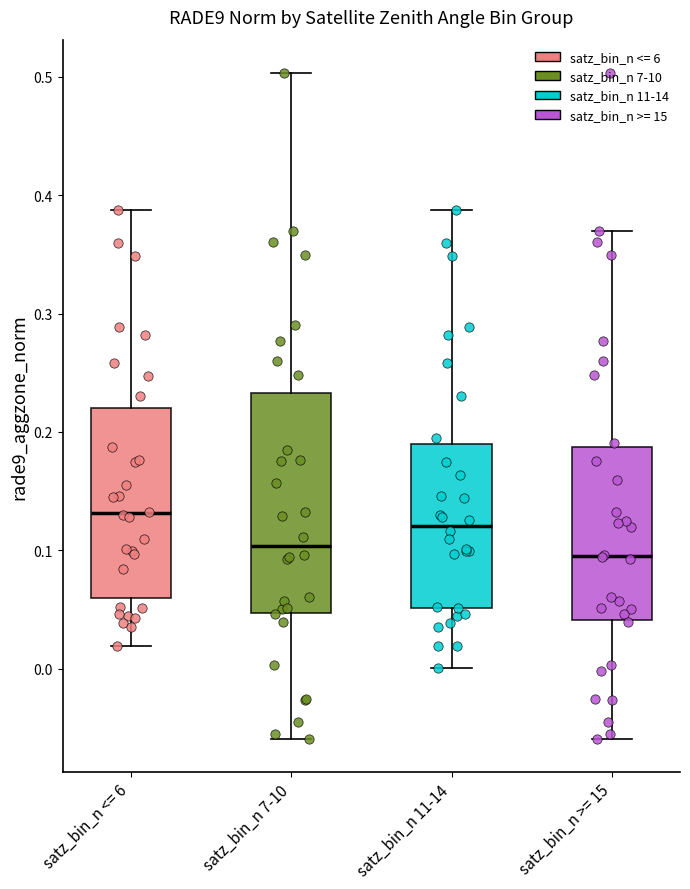

Where does the median line of the box for satz_bin_n >= 15 sit on the y-axis? The values are not printed on the chart, so give them approximately, as read against the axis.

0.10